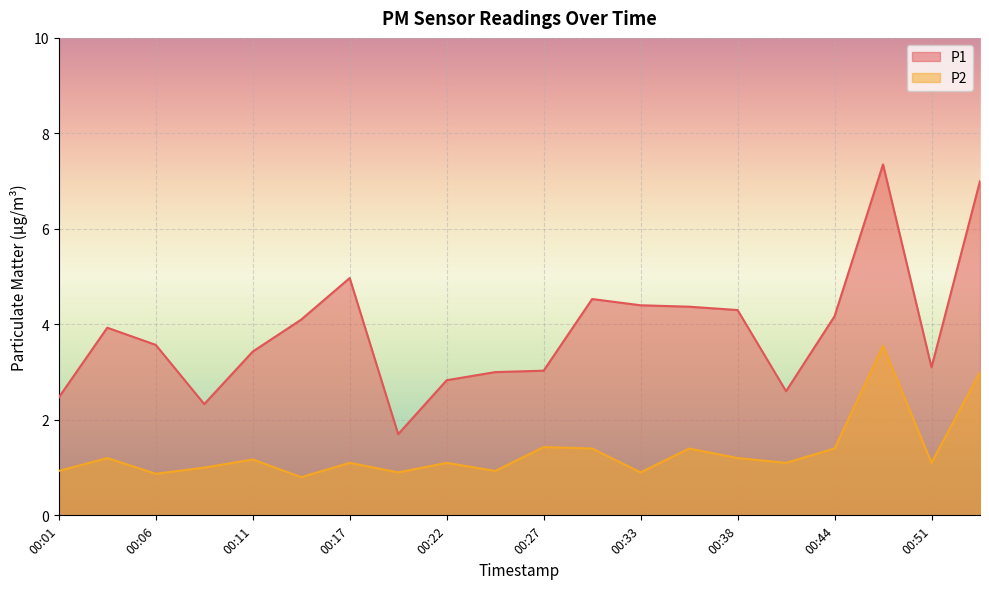

What is the value of the P1 point at the 13th from the left?

4.4